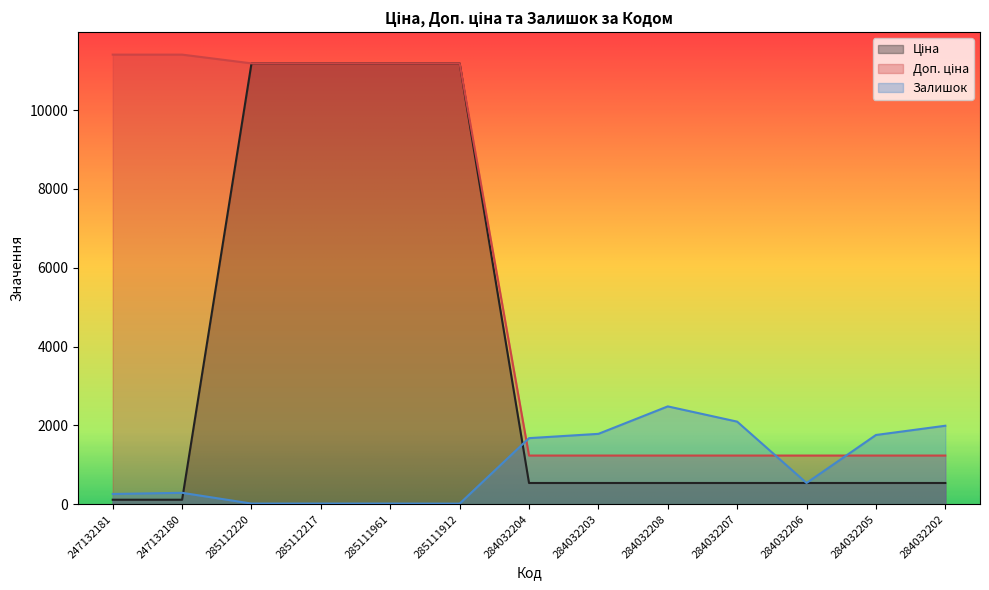

True or false: Ціна has more than 0 points higher than both neighbors.

False